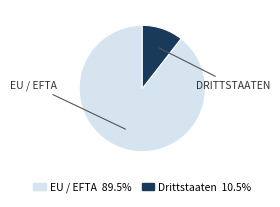

The Drittstaaten slice represents 1% of the pie. True or false?

False